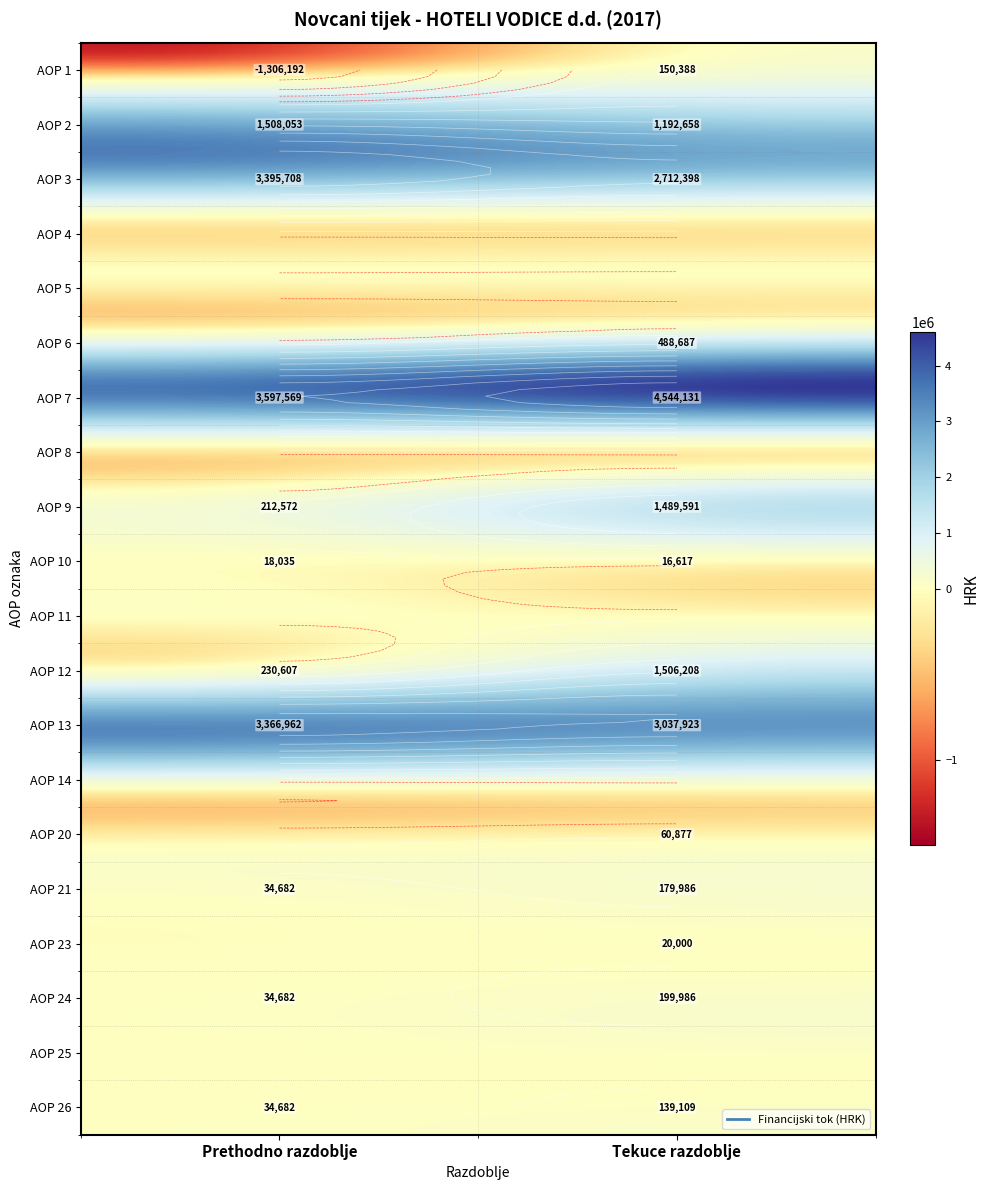

List the labels in order of 8 value, smallest first.

0, 1